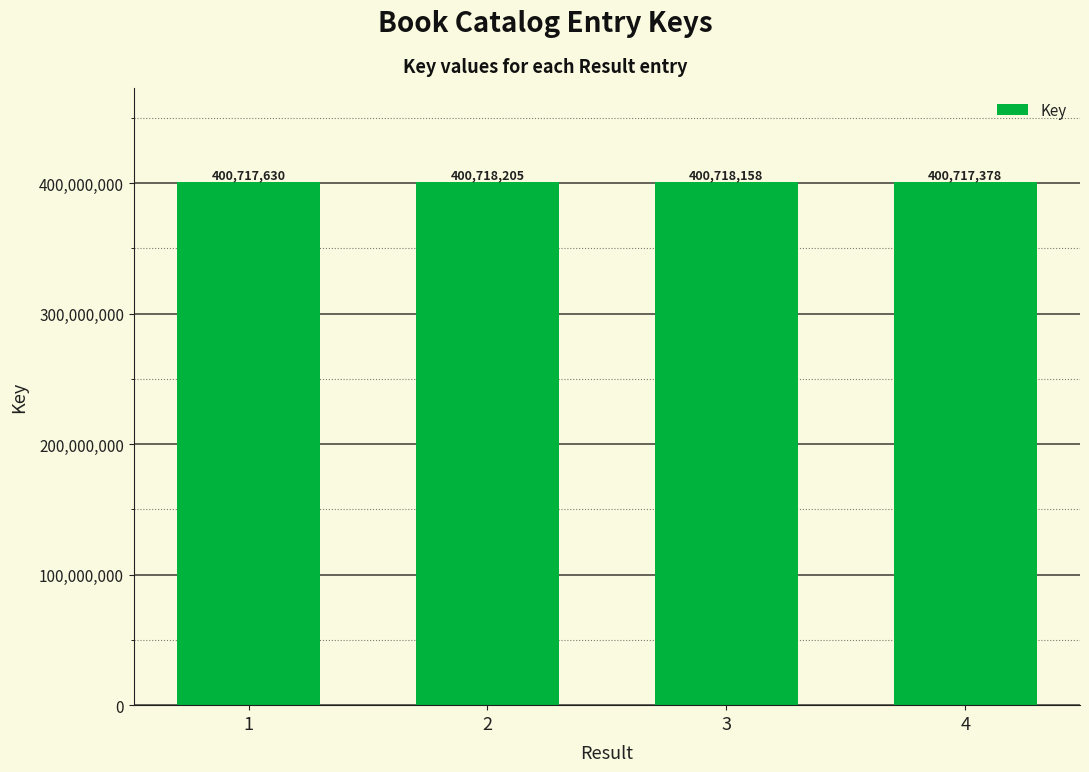

At which label does the data first exceed 400718158?

2